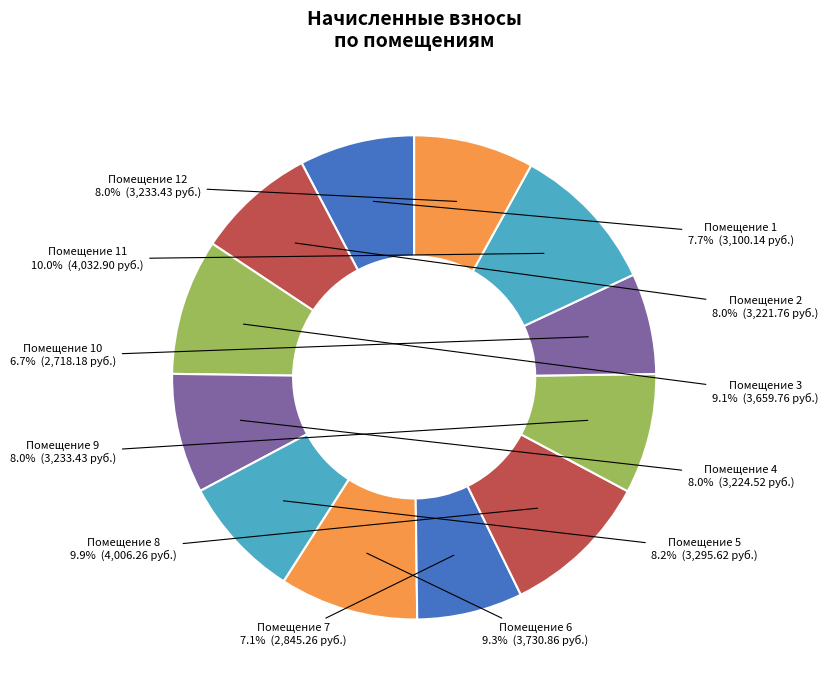

Which category has the smallest portion of the pie?

10